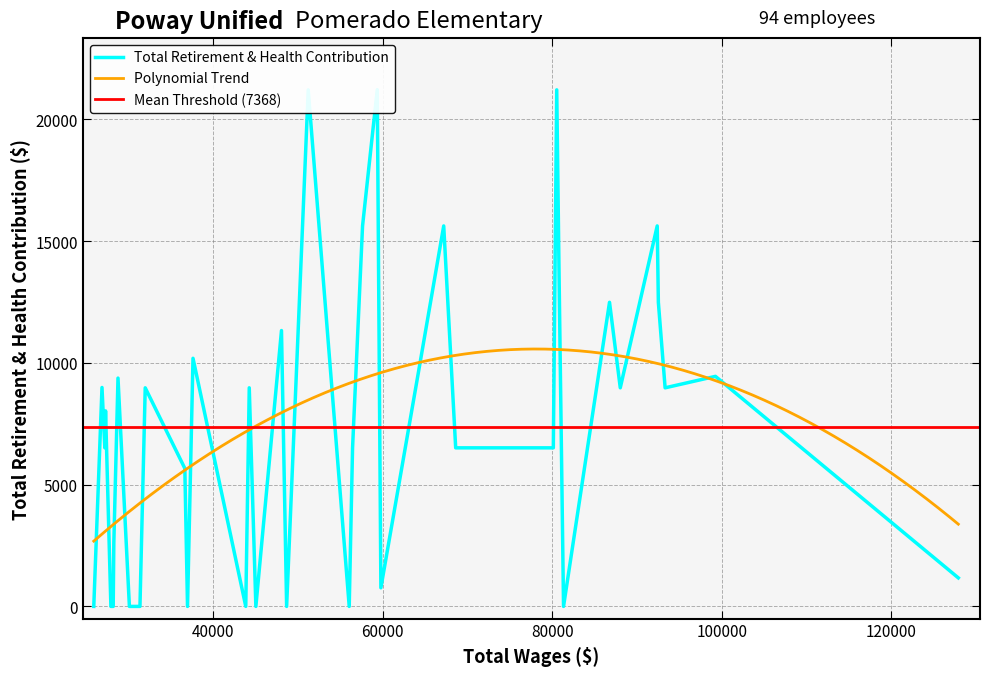

What is the maximum value for Polynomial Trend?

10572.9